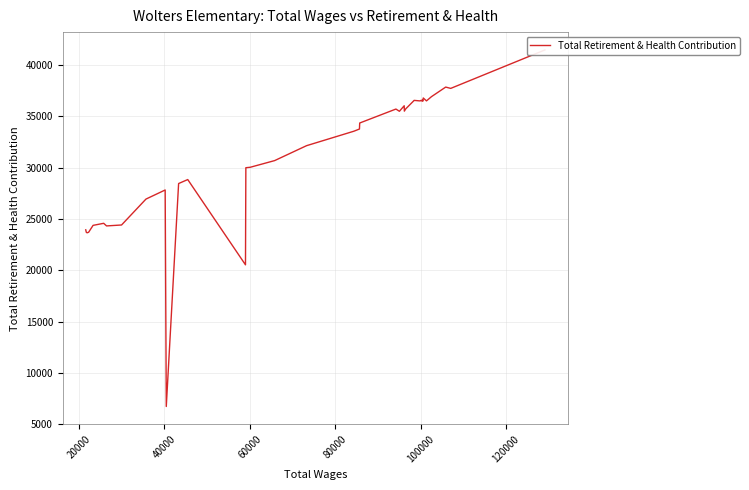

The value at 20000 is 20296. True or false?

False